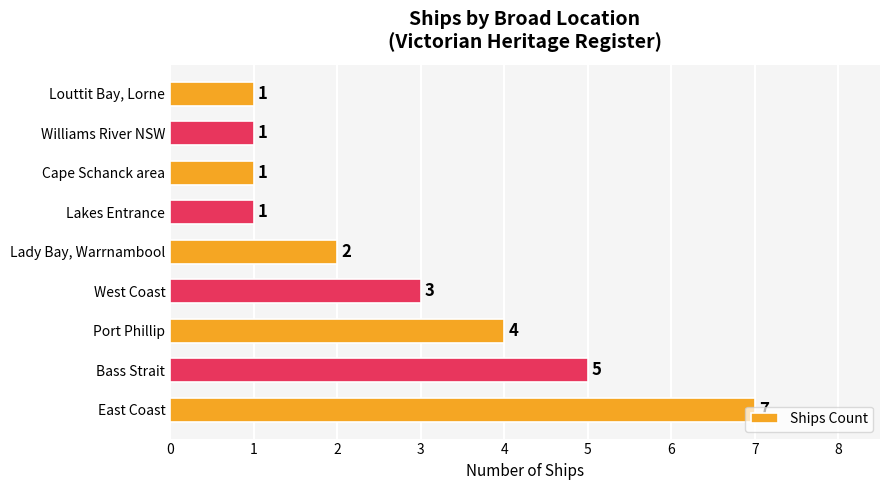

What is the sum of all values?

25